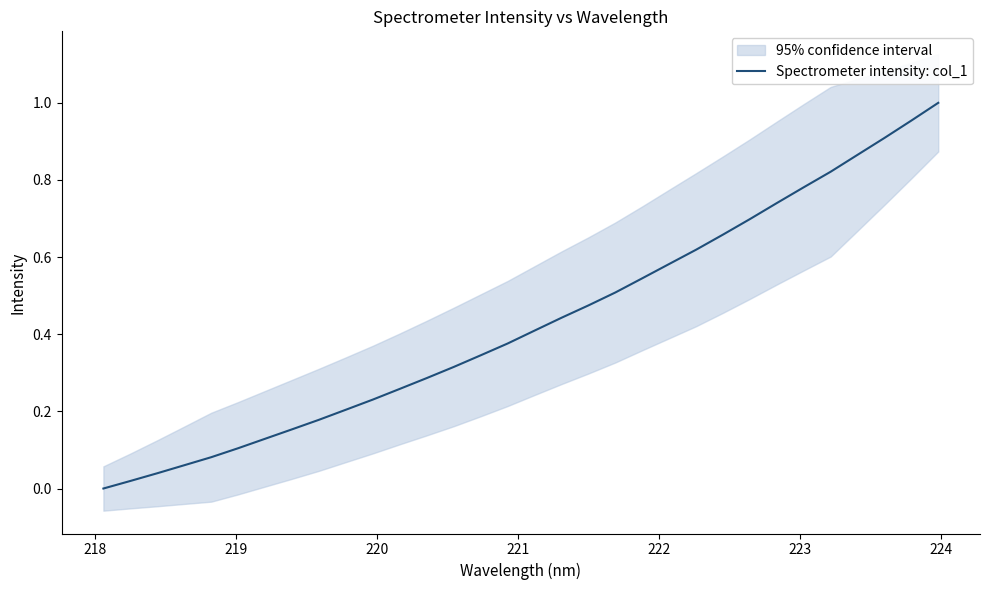

Does the chart have visible grid lines?

No